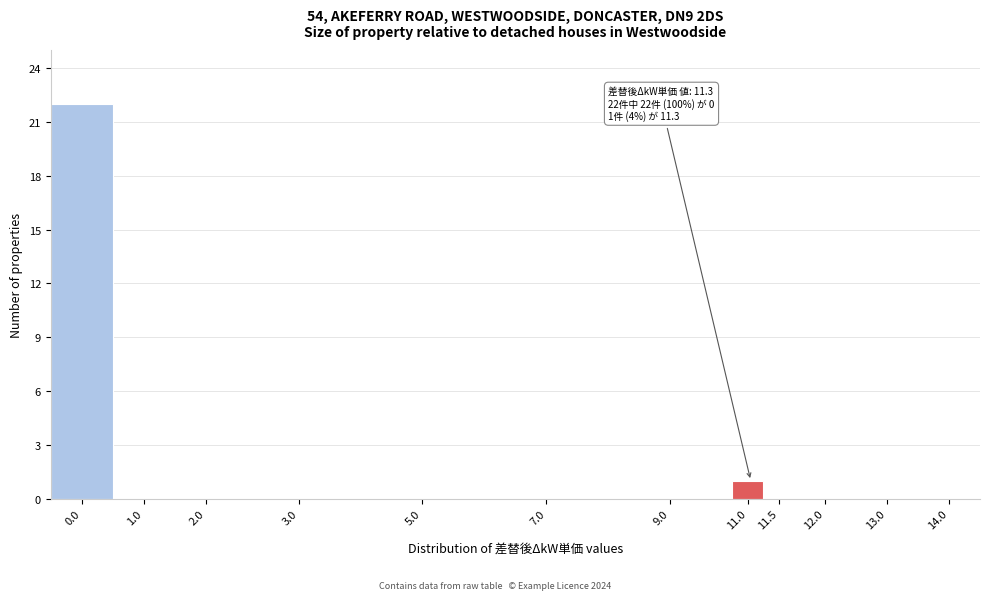

Reading left to right, transcribe all the data shown in this chart.

0.0=22	1.0=0	2.0=0	3.0=0	5.0=0	7.0=0	9.0=0	11.0=1	11.5=0	12.0=0	13.0=0	14.0=0